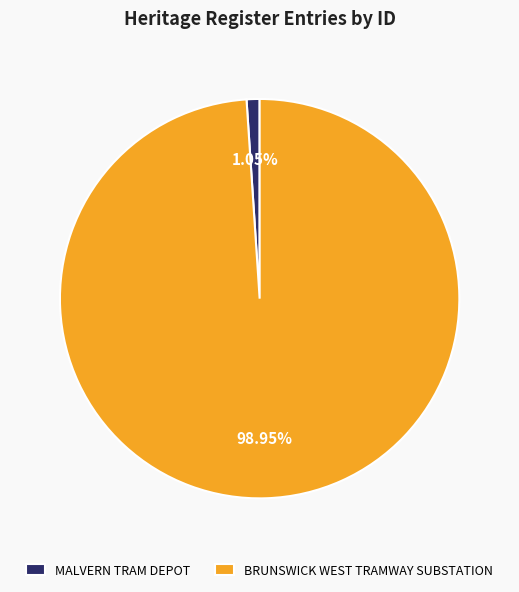

What is the total percentage of BRUNSWICK WEST TRAMWAY SUBSTATION and MALVERN TRAM DEPOT?

100.0%